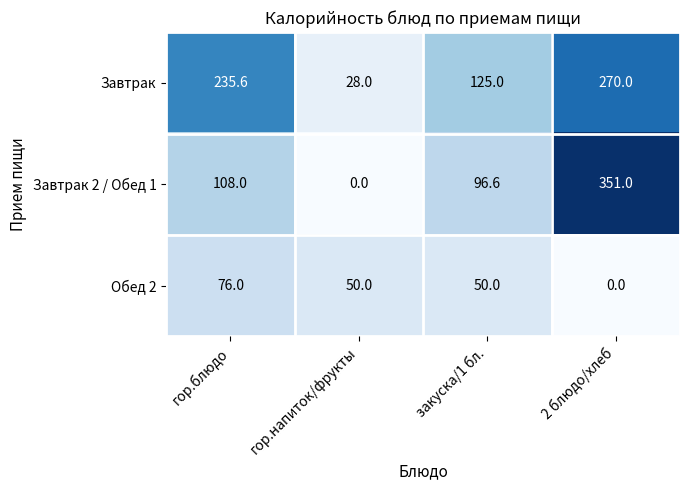

What is the difference between the Завтрак 2 / Обед 1 values at гор.напиток/фрукты and 2 блюдо/хлеб?

351.0